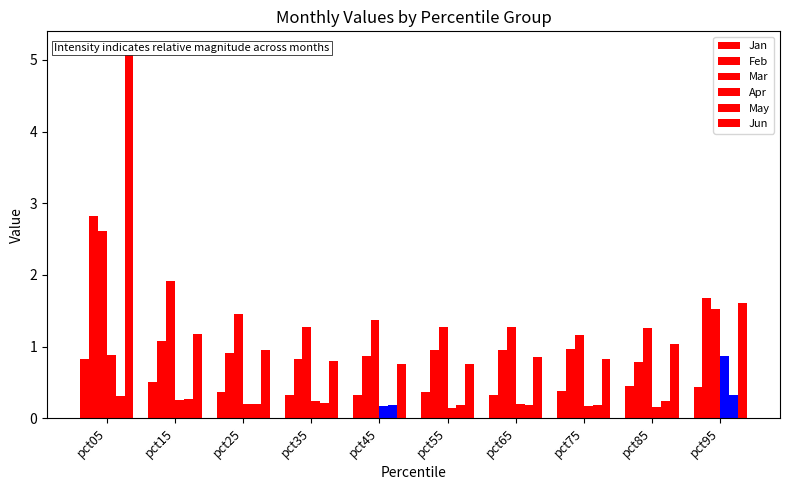

What is the total value across all series at pct75?

3.7